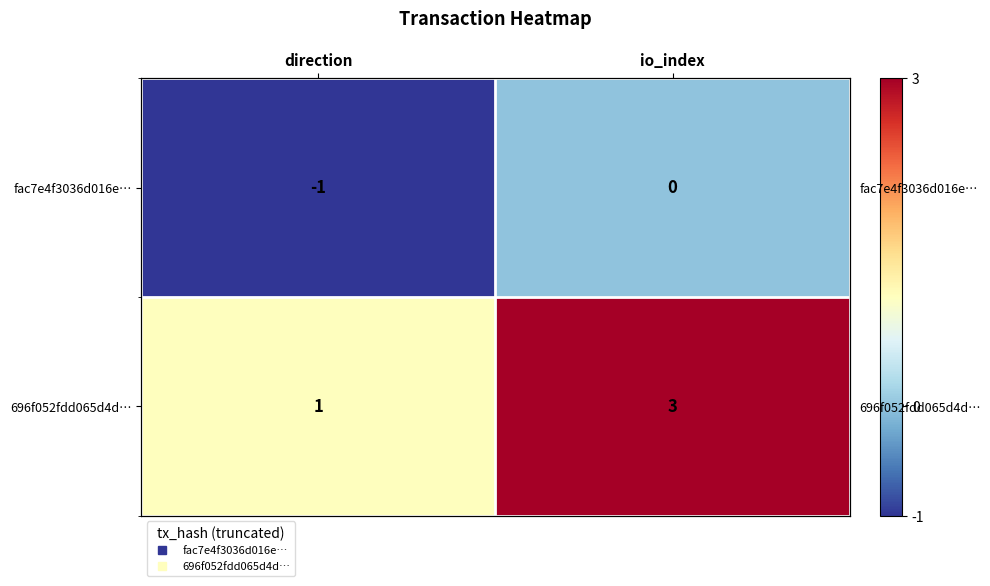

List the series in order of their overall mean, highest first.

696f052fdd065d4d…, fac7e4f3036d016e…